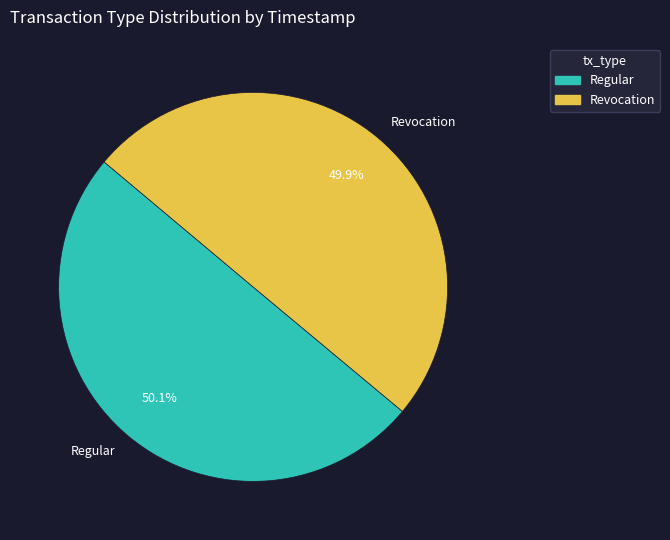

The Revocation slice represents 50% of the pie. True or false?

True